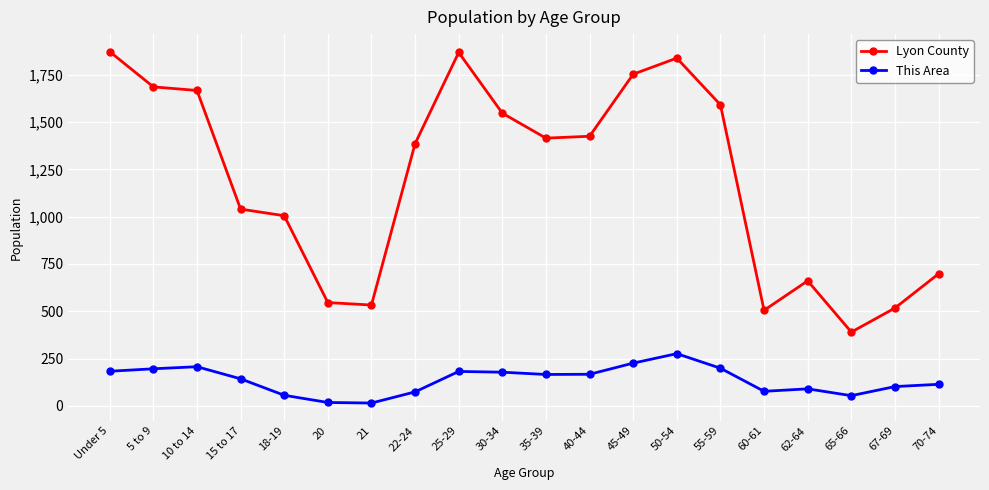

Rank the series at 62-64 from highest to lowest value.

Lyon County, This Area